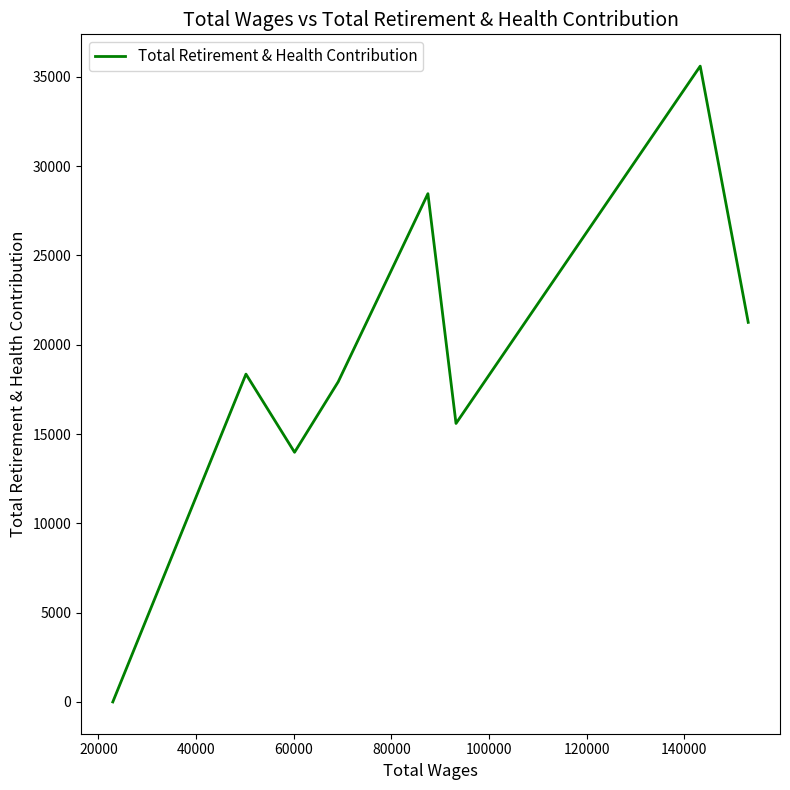

What is the average value?

18893